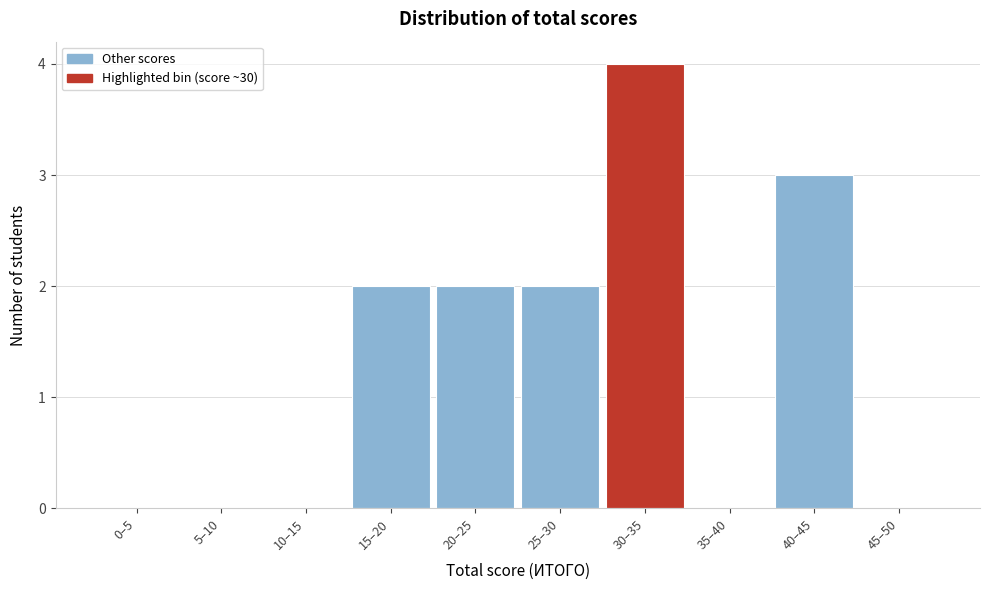

Reading left to right, transcribe all the data shown in this chart.

0–5=0	5–10=0	10–15=0	15–20=2	20–25=2	25–30=2	30–35=4	35–40=0	40–45=3	45–50=0